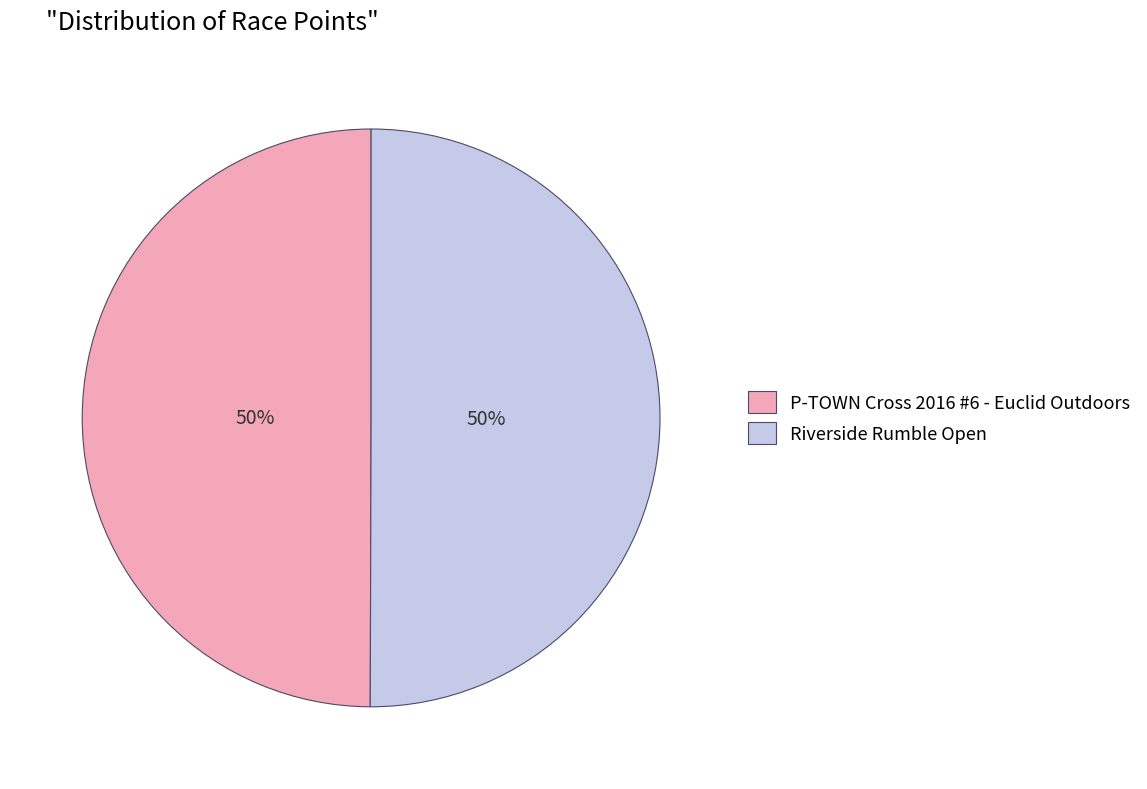

Is it true that Riverside Rumble Open is 50% of the pie?

True